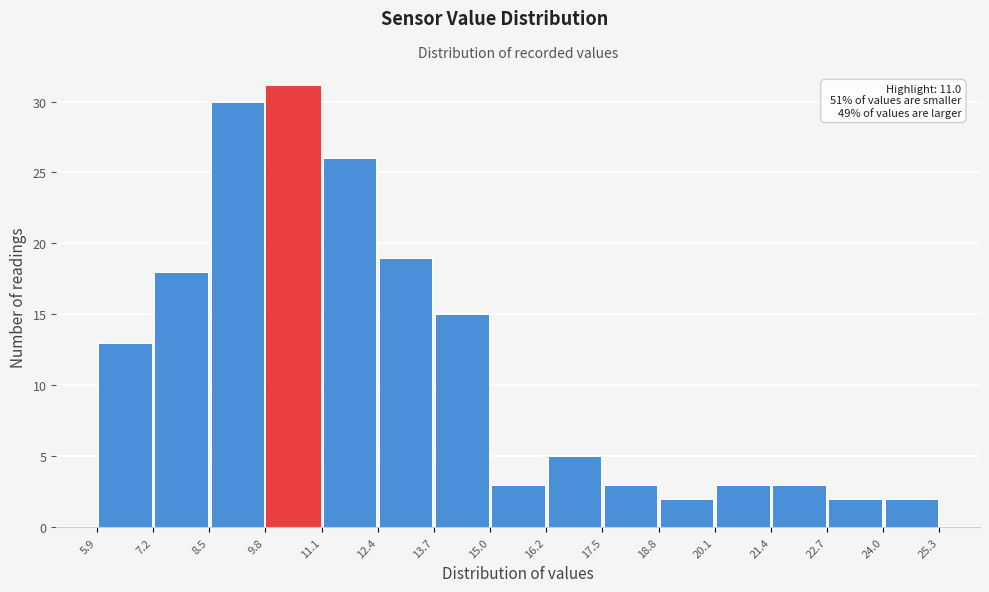

Over which range of the x-axis is the bar tallest?

9.8 to 11.1